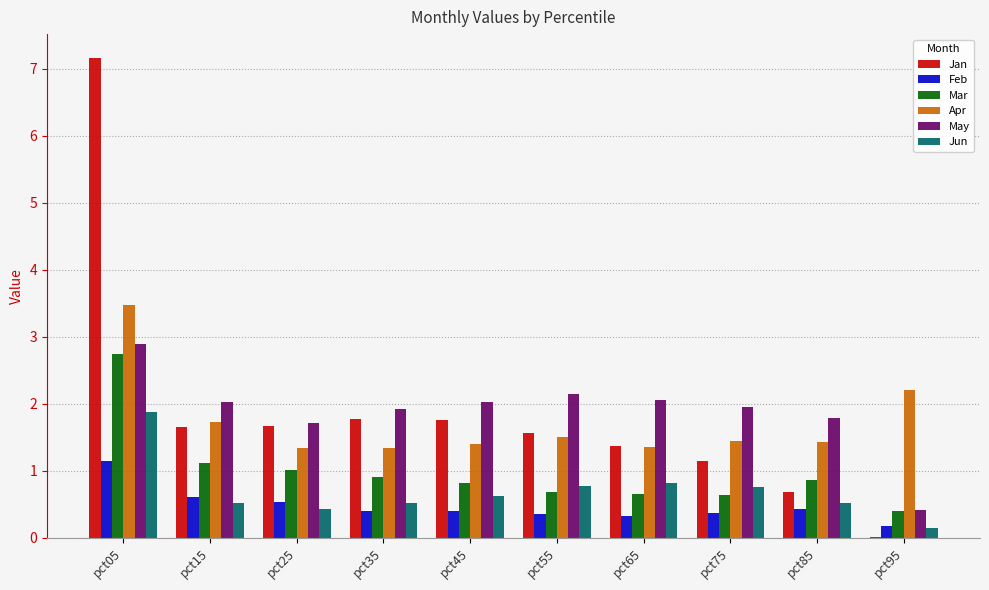

Is the value of Feb at pct85 greater than the value of Jan at pct95?

Yes